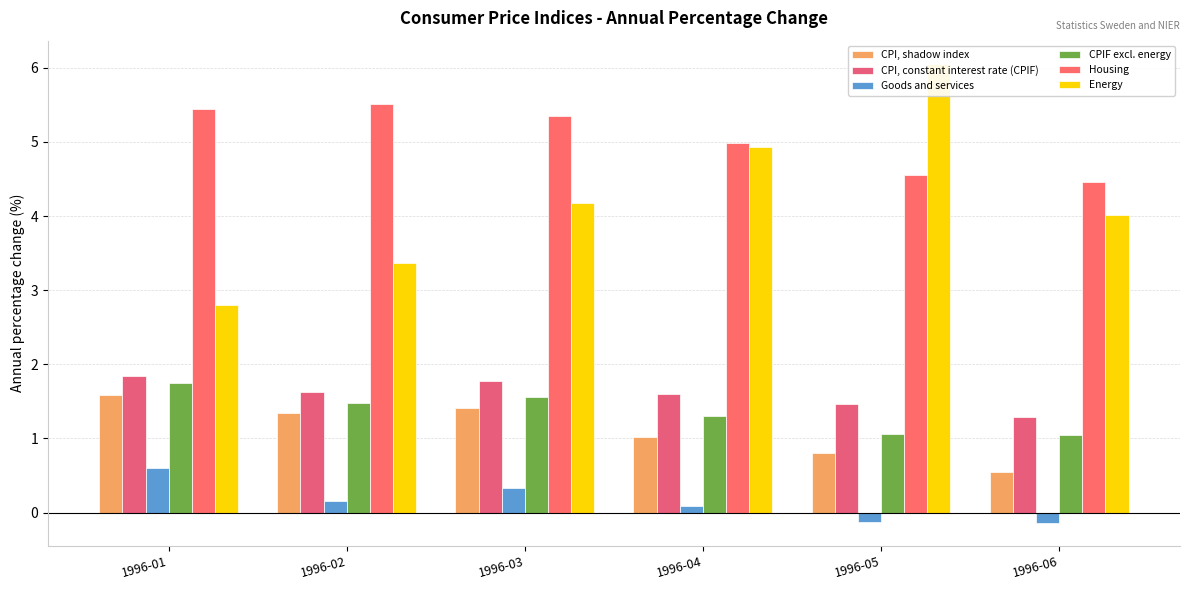

Which series has the largest range (max minus min)?

Energy